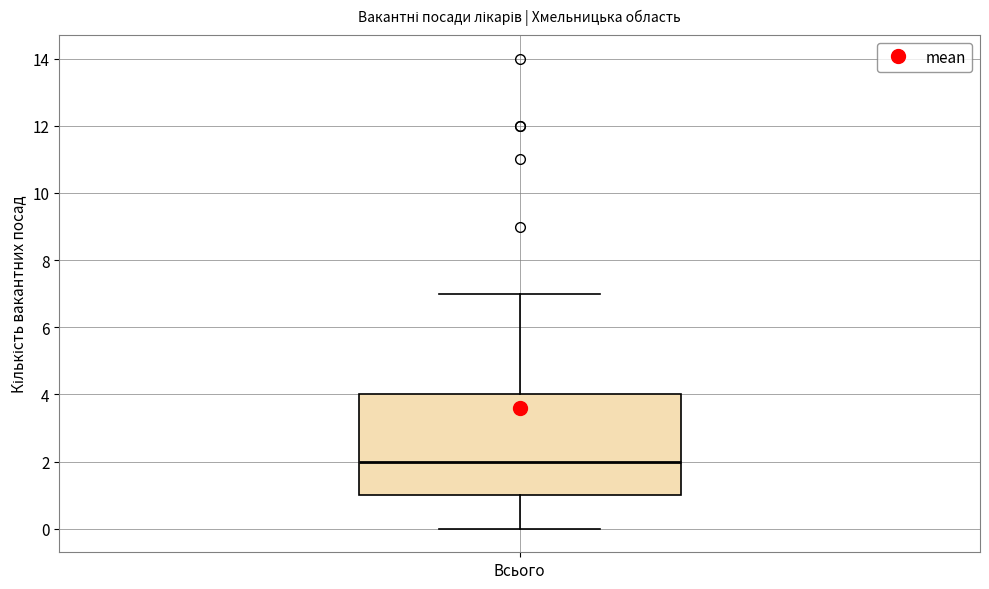

Where is the upper edge of the box for Всього on the y-axis? The values are not printed on the chart, so give them approximately, as read against the axis.

4